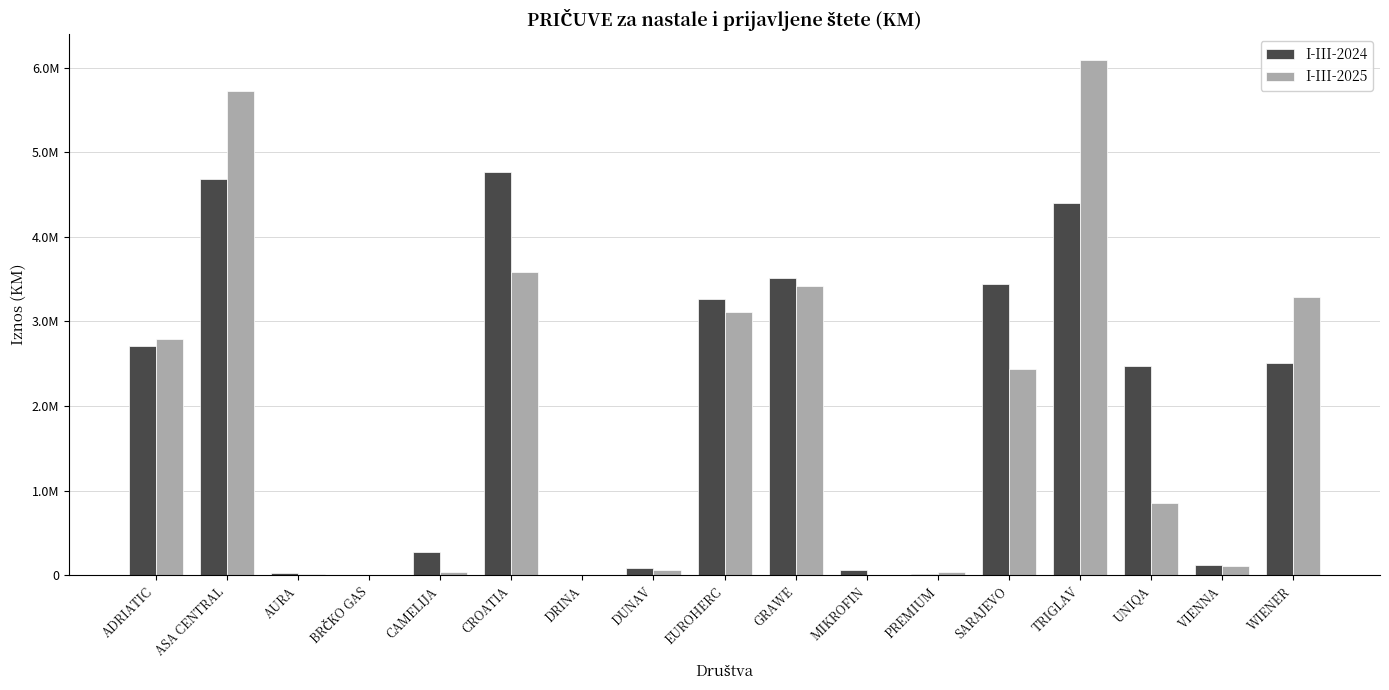

Which category has the highest value in the I-III-2025 series?

TRIGLAV